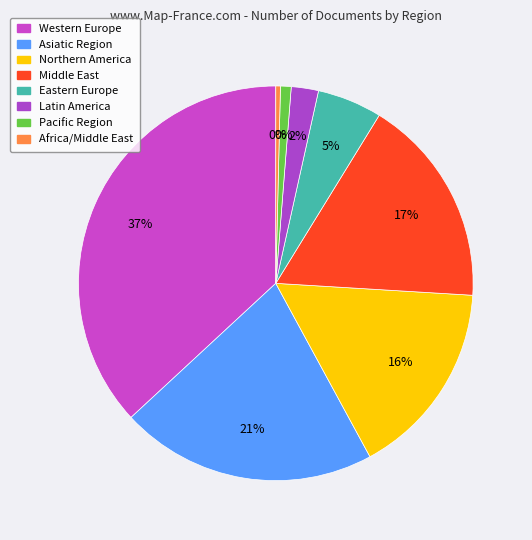

Which category has the biggest portion of the pie?

Western Europe